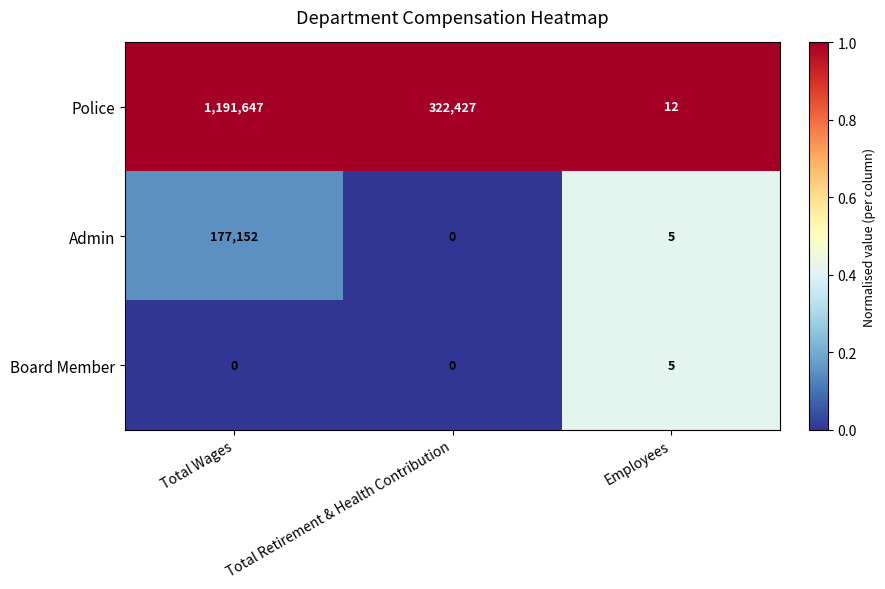

What is the sum of all Board Member values?

5